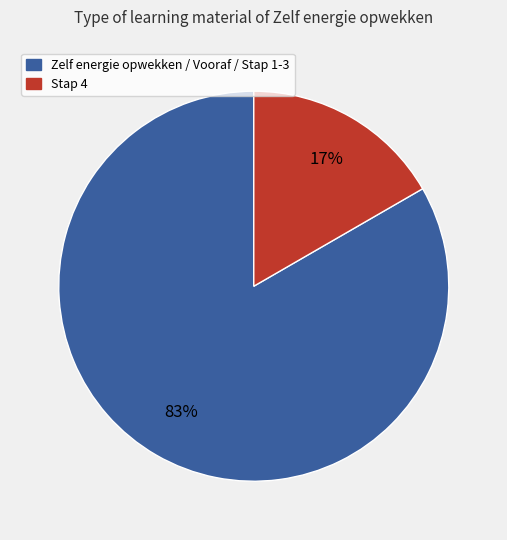

To the nearest percent, what is the average slice percentage?

50%